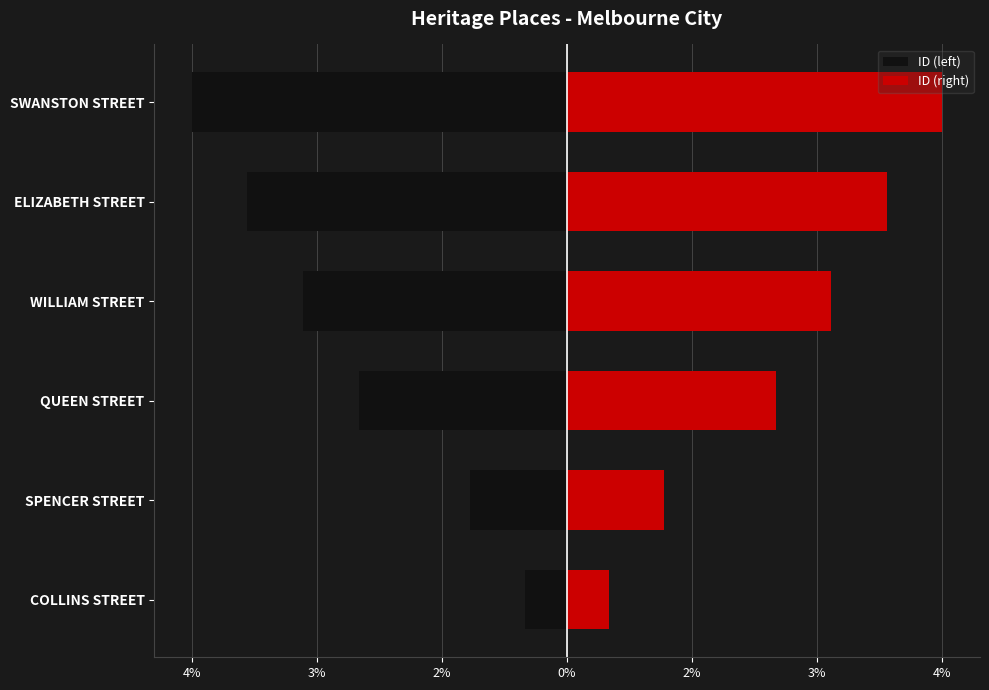

How many series are shown in this chart?

2